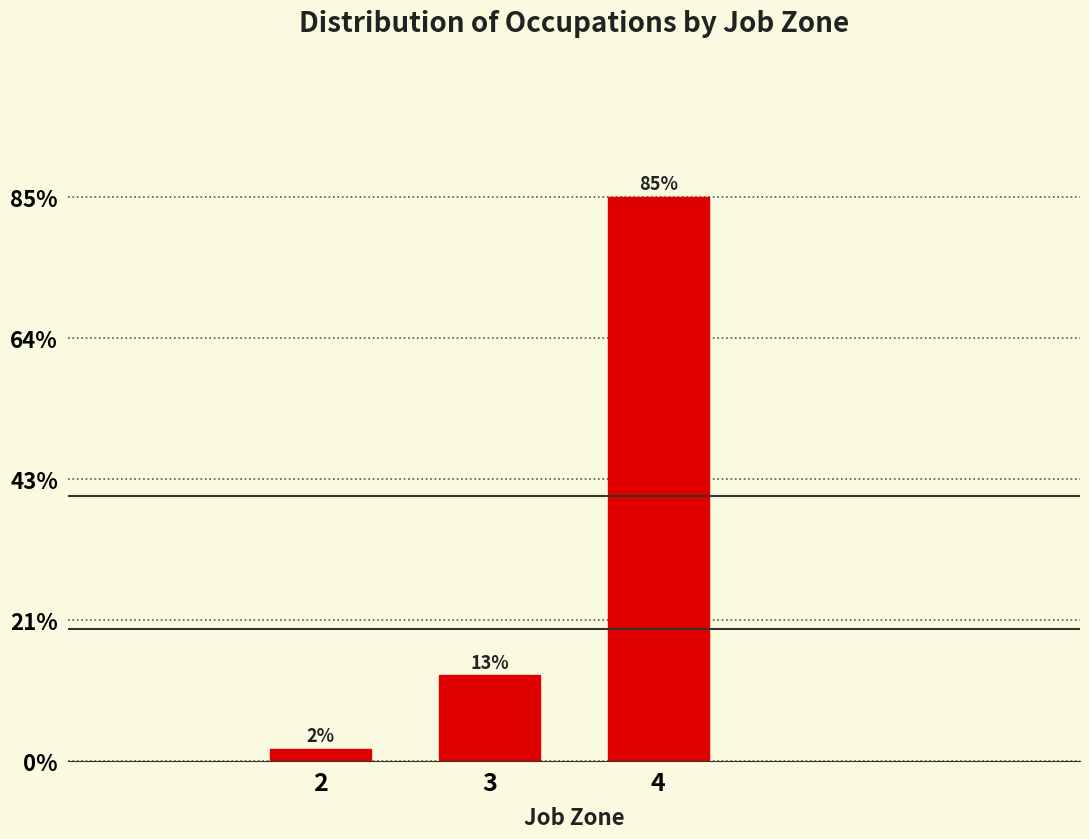

Are the bars horizontal?

No